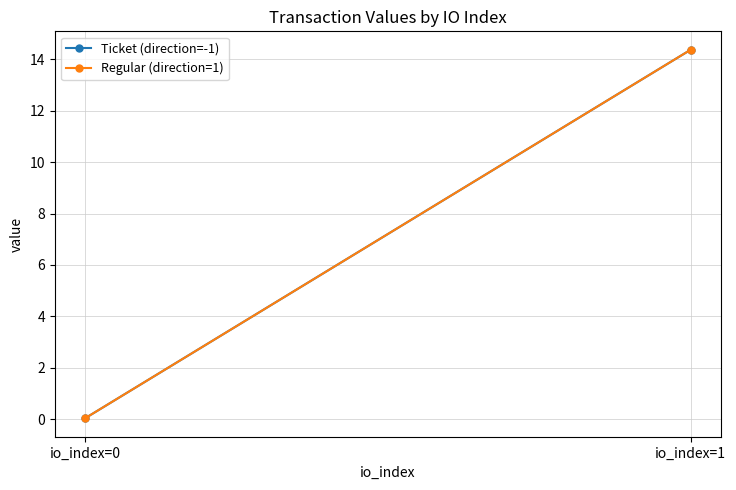

What is the sum of the Ticket (direction=-1) values at io_index=1 and io_index=0?

14.4